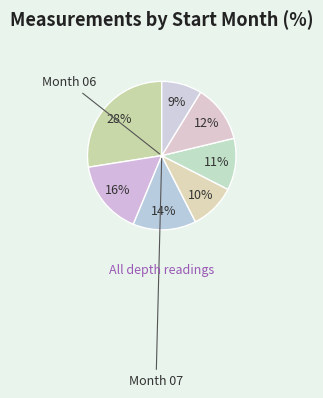

How many slices are in this pie chart?

7